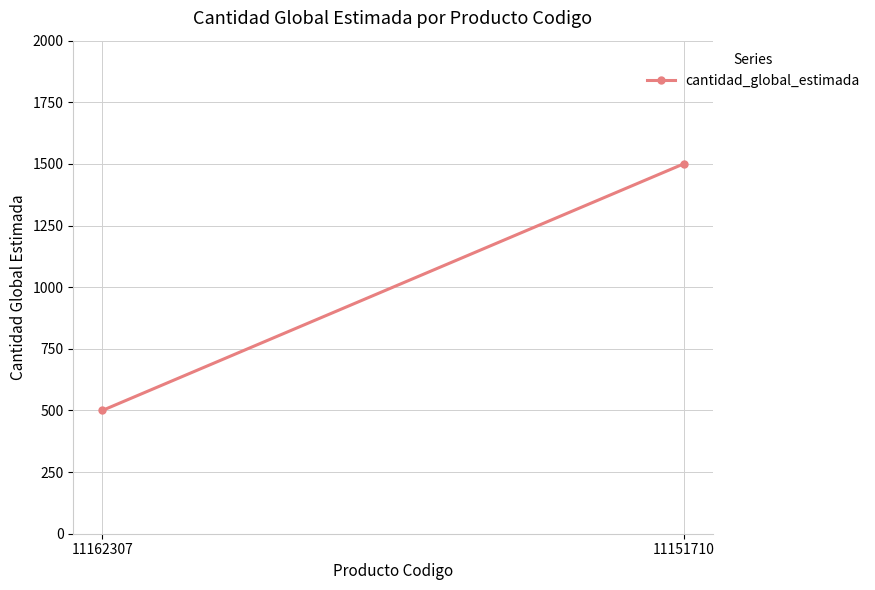

How many data points does each series have?

2